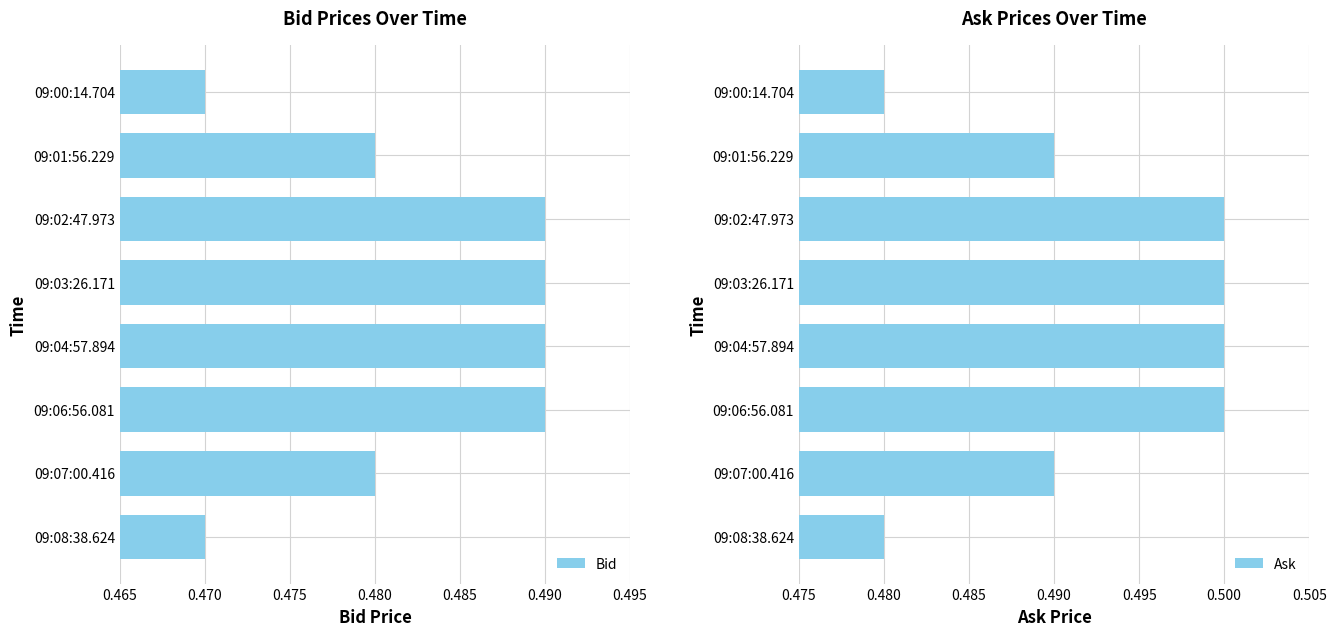

What are all the series names shown in the legend?

Bid, Ask